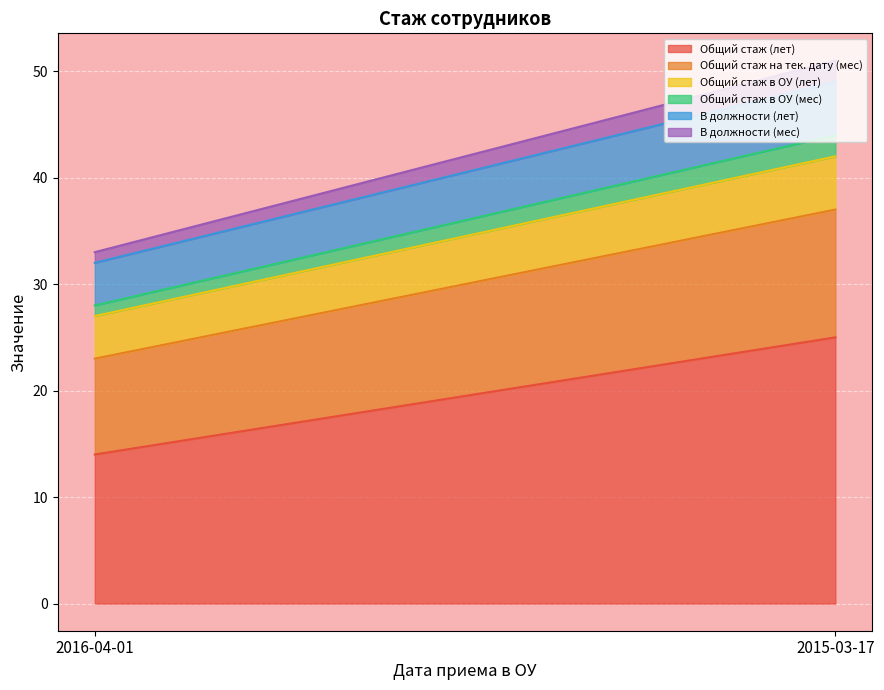

What is the value of the Общий стаж (лет) point at the 1st from the left?

14